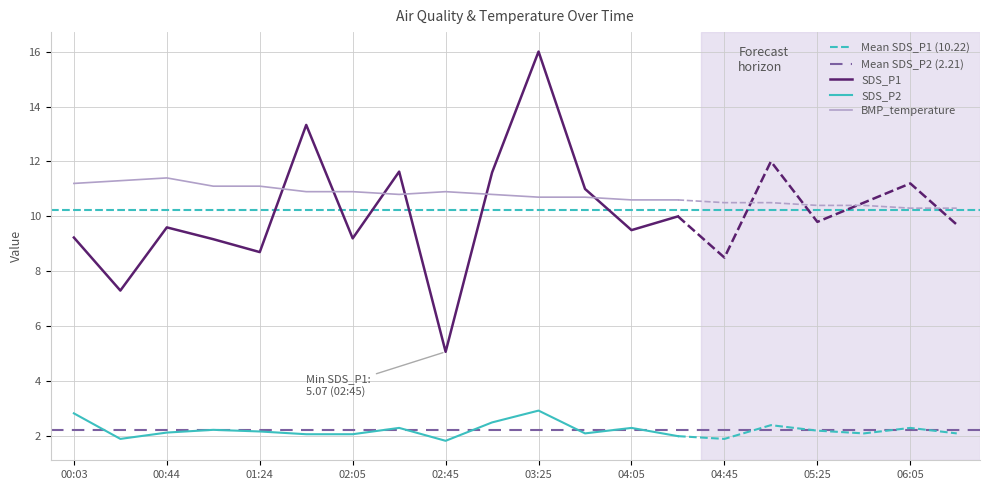

How many interior local valleys does the SDS_P2 series have?

5